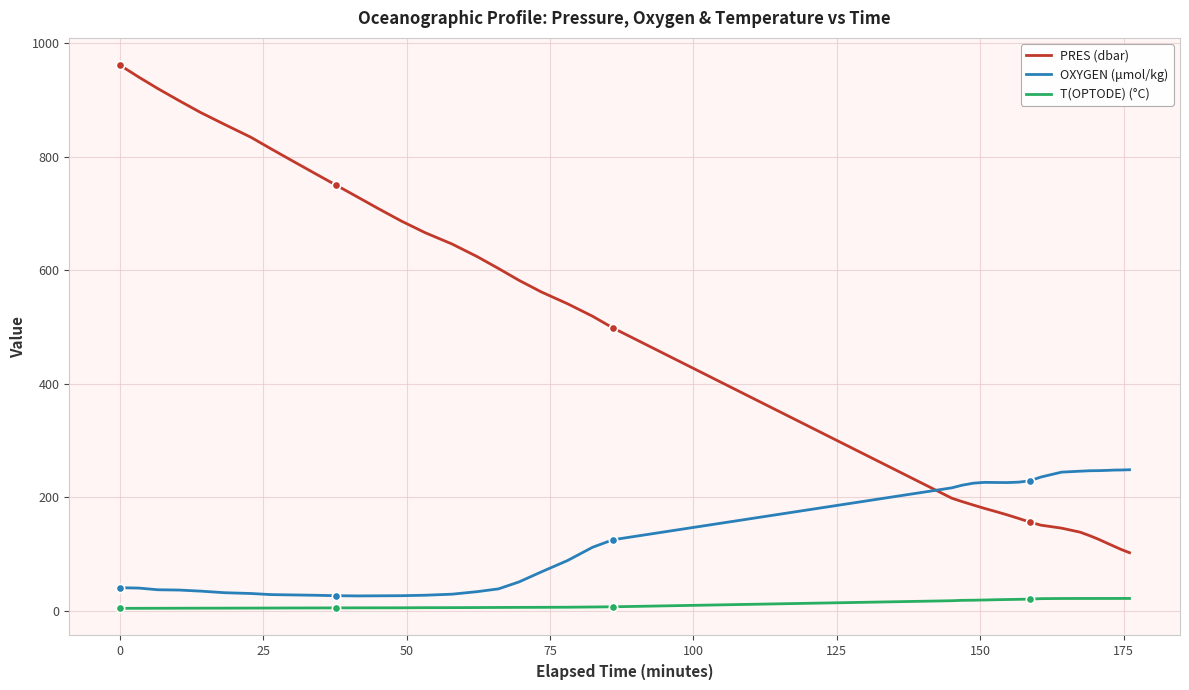

True or false: PRES (dbar) and T(OPTODE) (°C) intersect in this chart.

False